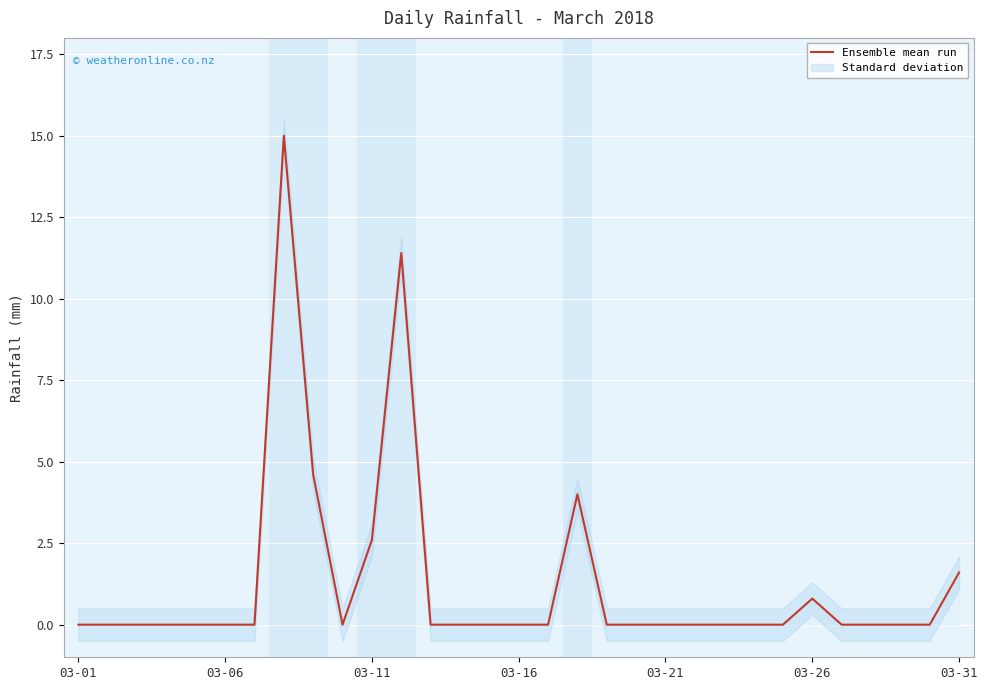

What is the difference between the values at 20 and 8?

4.6